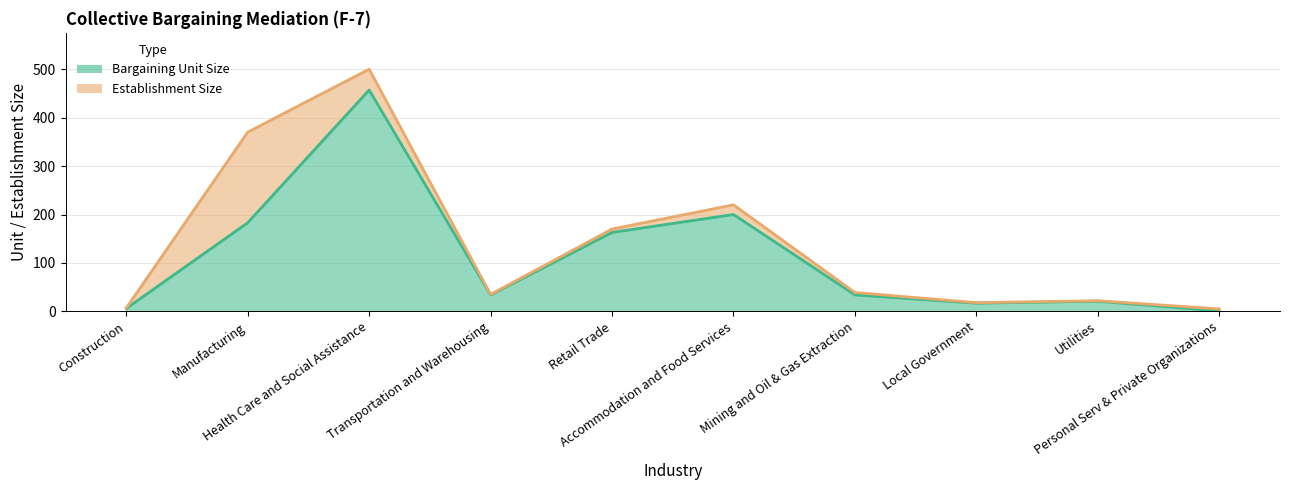

What is the label of the 7th point from the left?

Mining and Oil & Gas Extraction